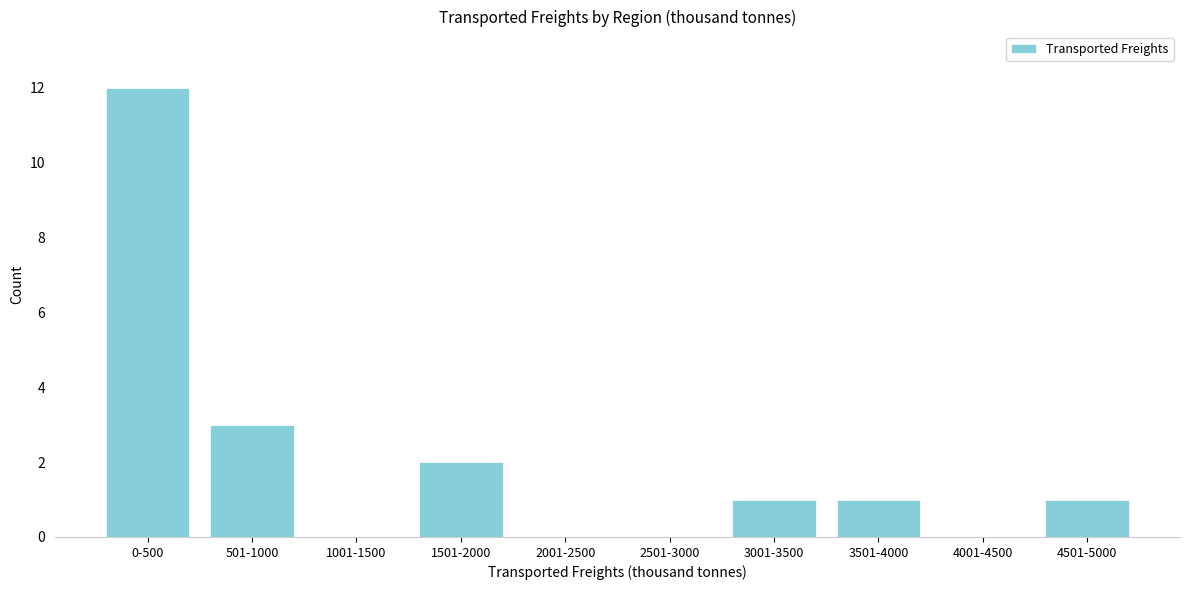

Reading left to right, list all the values displayed in this chart.

0-500=12	501-1000=3	1001-1500=0	1501-2000=2	2001-2500=0	2501-3000=0	3001-3500=1	3501-4000=1	4001-4500=0	4501-5000=1